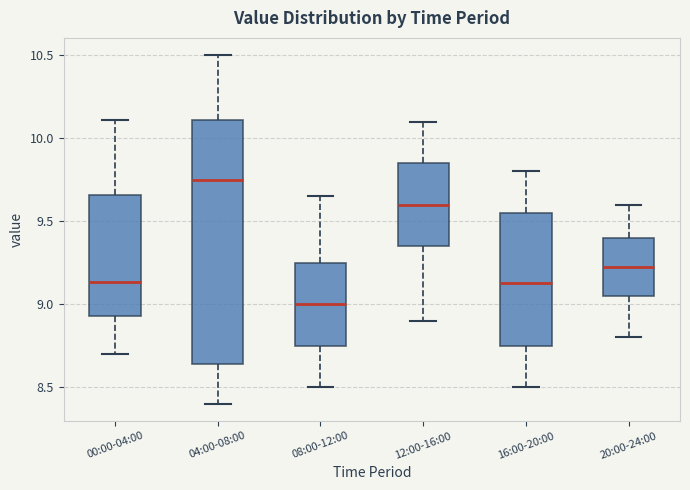

Which box is the tallest, from its lower edge to its upper edge?

04:00-08:00